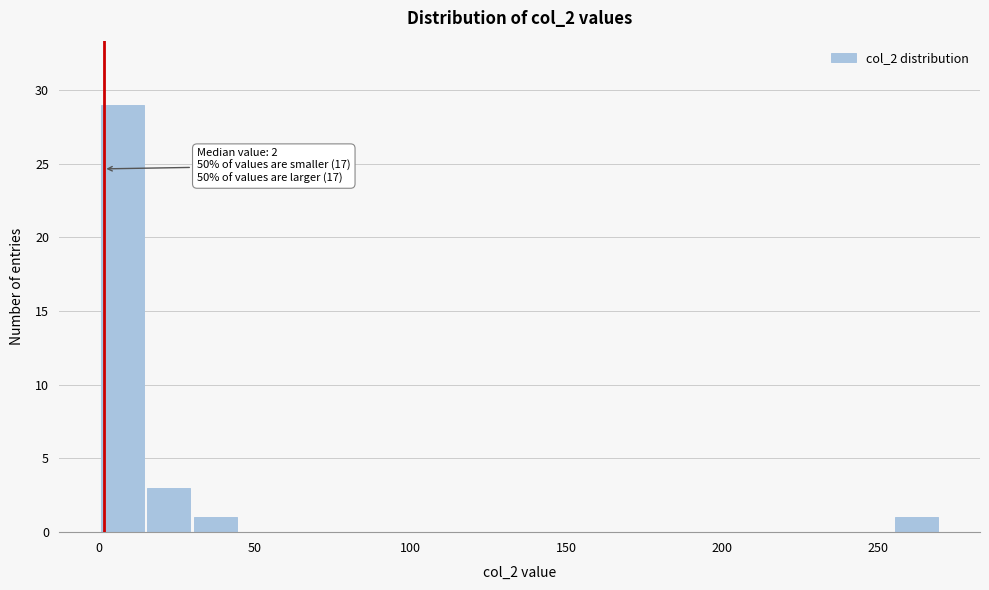

Read against the x-axis, roughly where is the centre of the tallest bar?

10